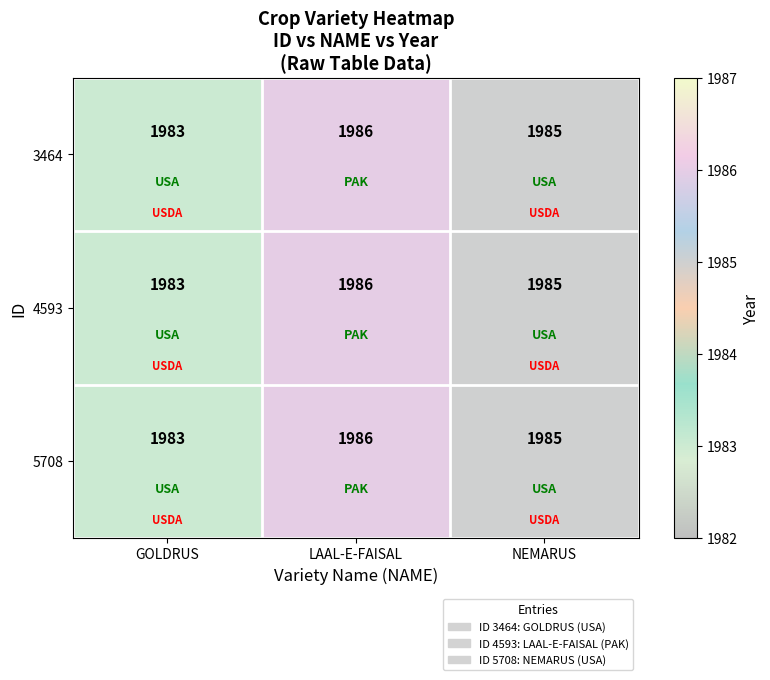

Read the 4593 value at LAAL-E-FAISAL.

1986